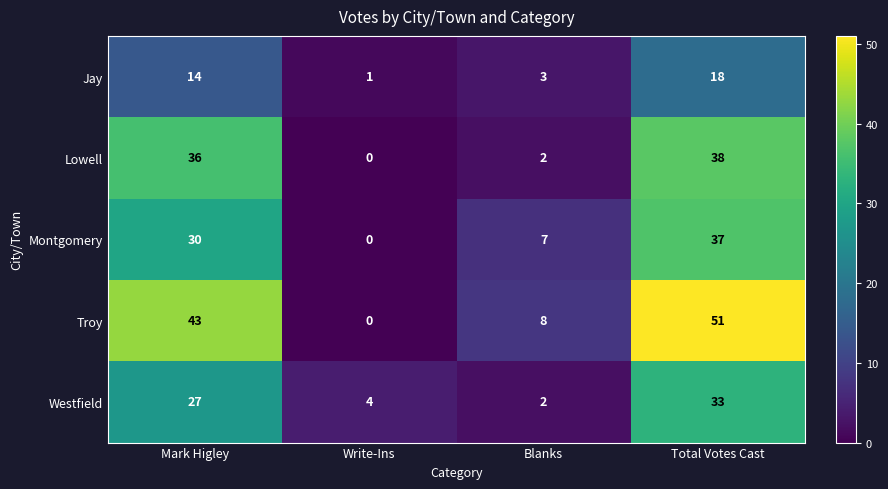

What is the difference between the maximum and second lowest values in the Troy series?

43